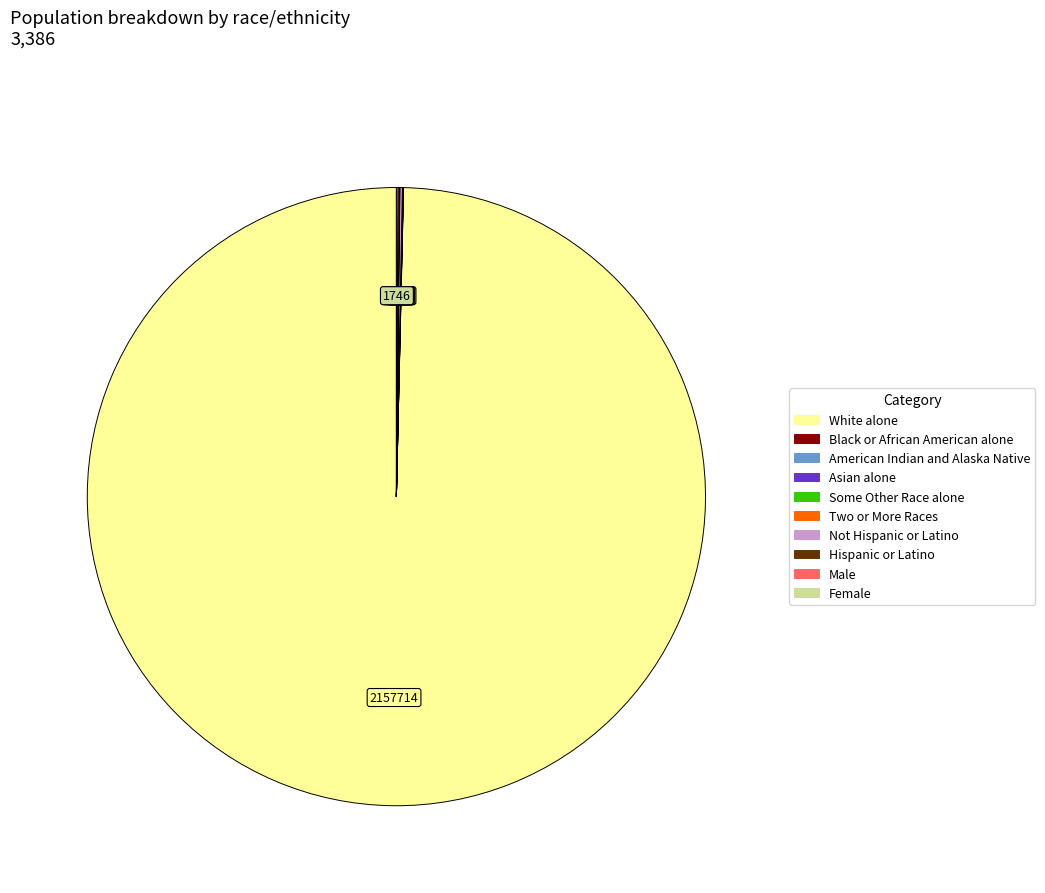

Does any single category account for the majority?

Yes